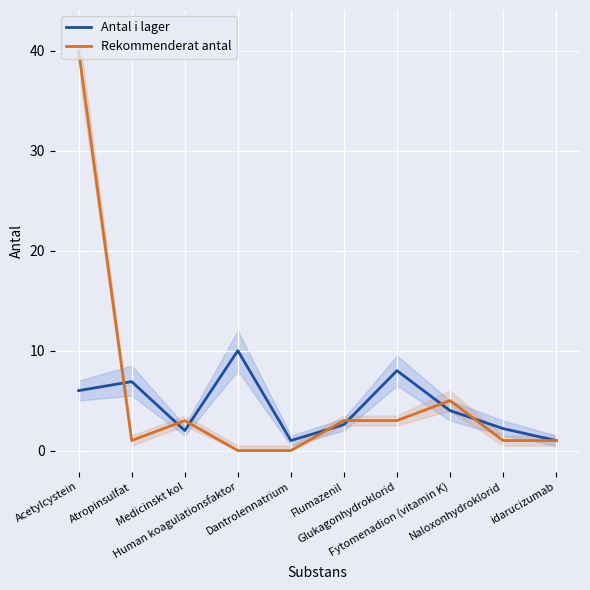

True or false: Rekommenderat antal has more than 0 interior local peaks.

True